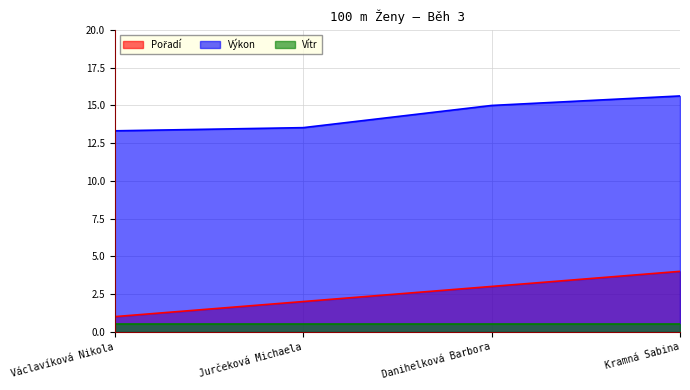

Rank the categories by Výkon value from highest to lowest.

Kramná Sabina, Danihelková Barbora, Jurčeková Michaela, Václavíková Nikola